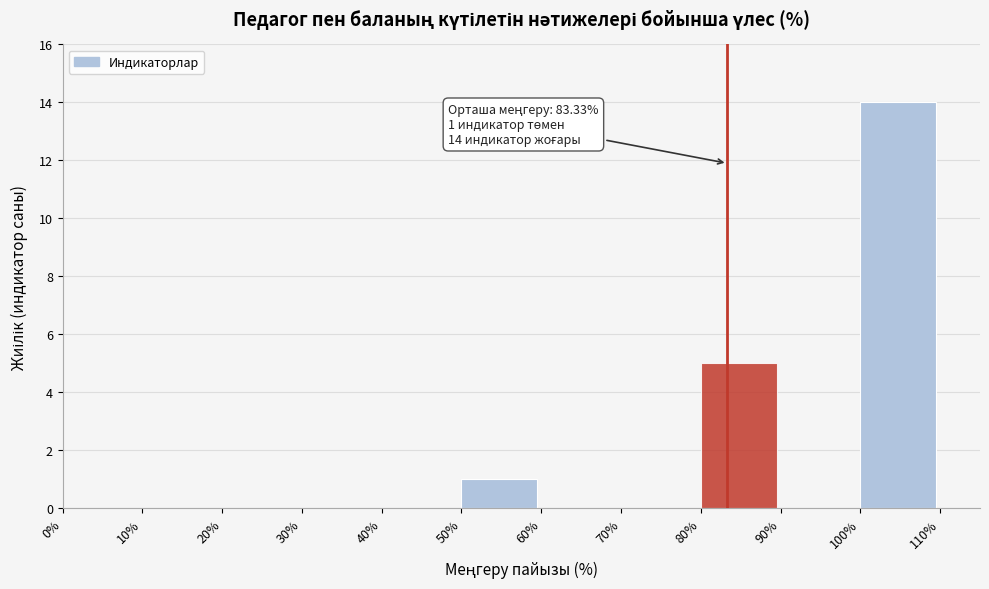

Which range on the x-axis has the tallest bar?

100% to 110%